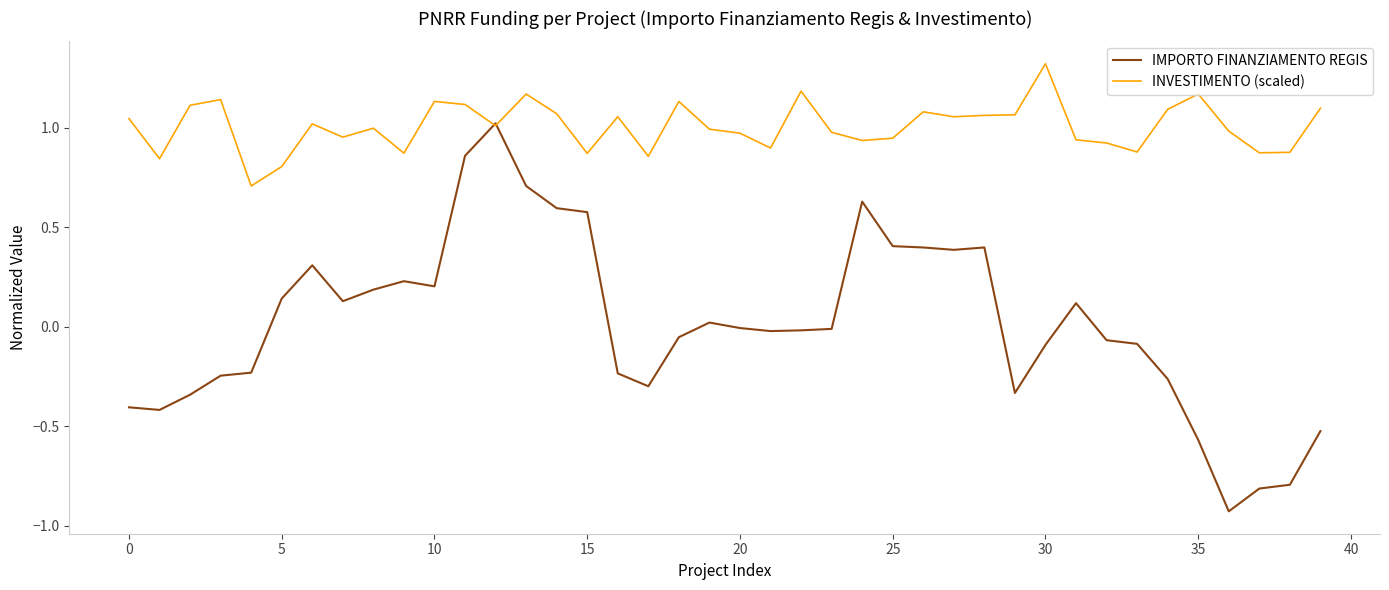

What is the greatest value displayed?

1.3